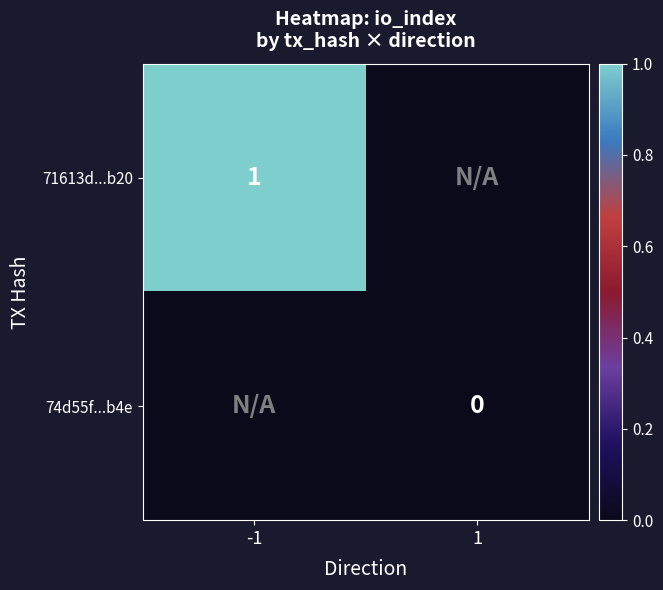

The value of 71613d...b20 at -1 is 1.6. True or false?

False